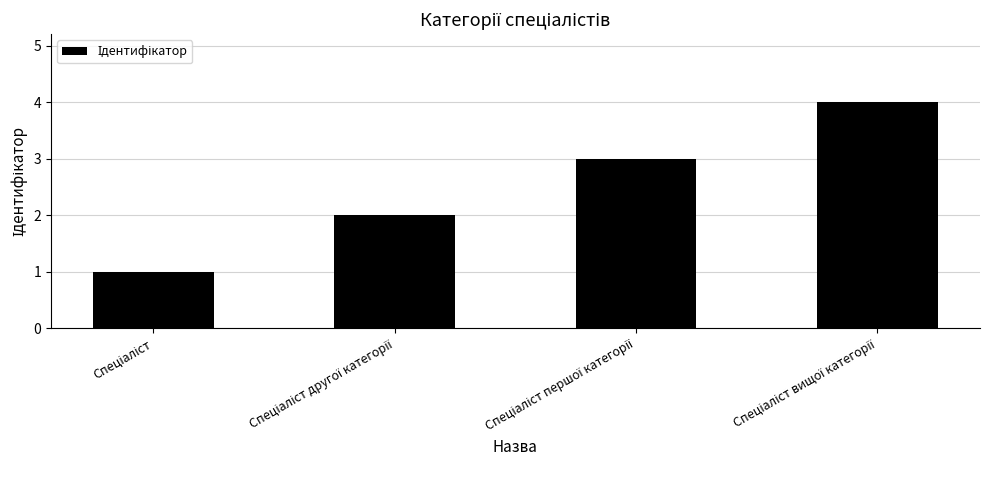

Are the bars horizontal?

No